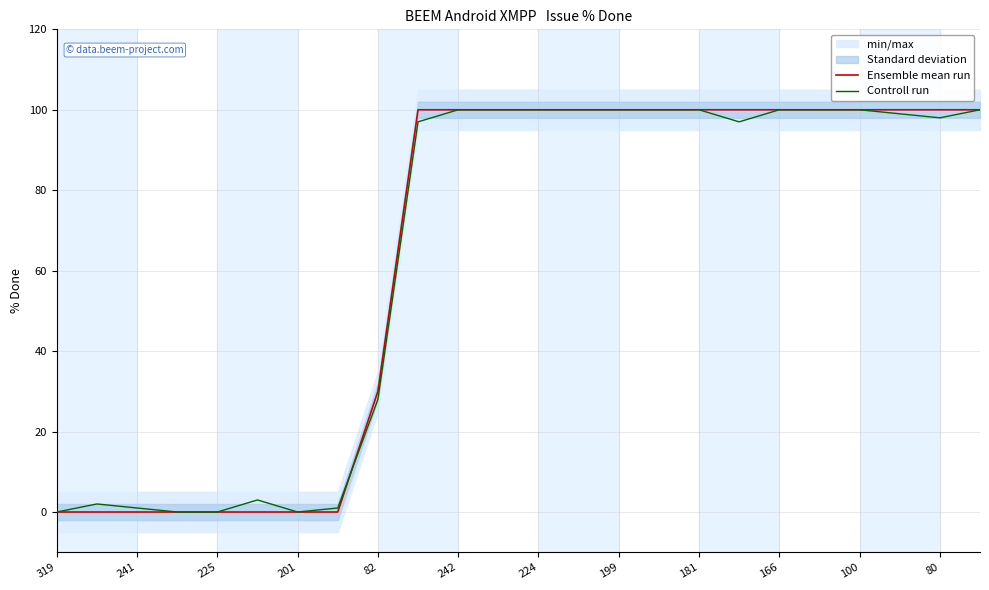

How many lines are shown in the chart?

2